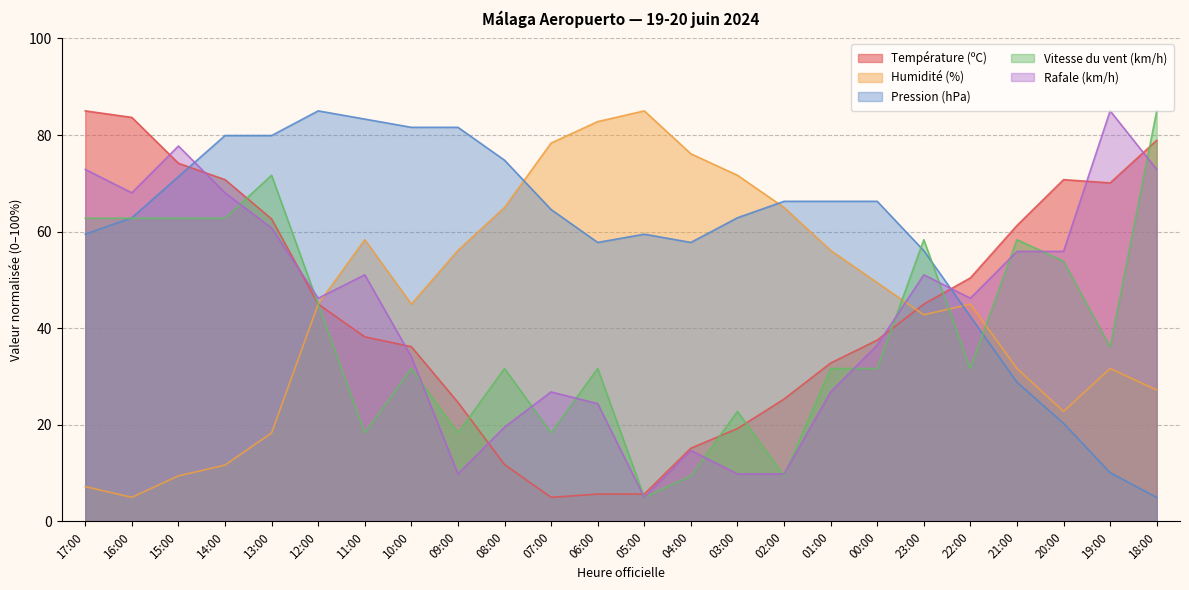

What is the approximate value of Vitesse du vent (km/h) at 19:00?

36.1